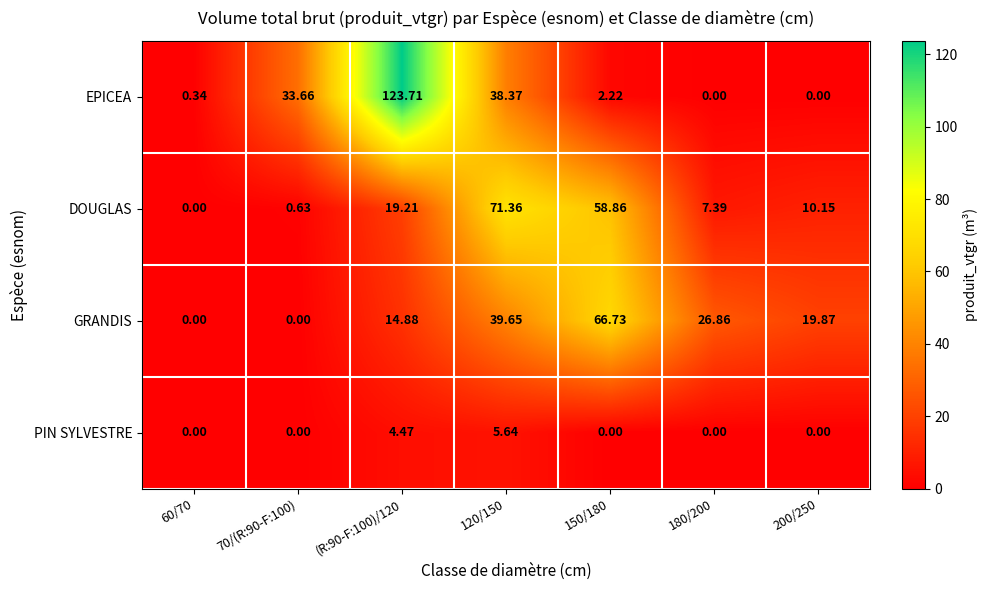

How many values in the GRANDIS series are below 19?

3